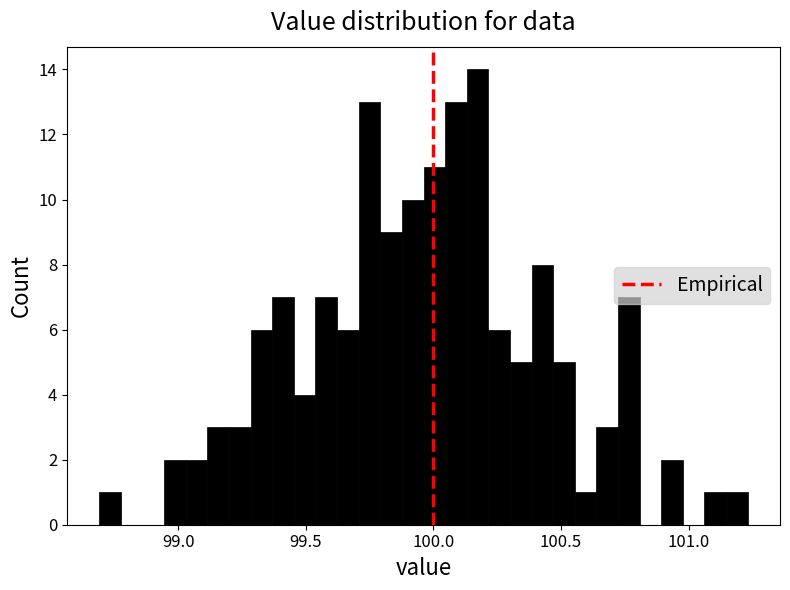

Around what value on the x-axis is the tallest bar? Give the approximate position of its centre, as read against the axis.

100.15